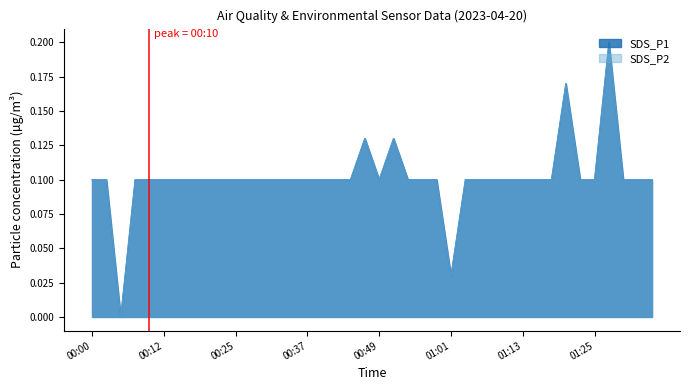

Between 30 and 31, which series saw the biggest shift?

SDS_P1